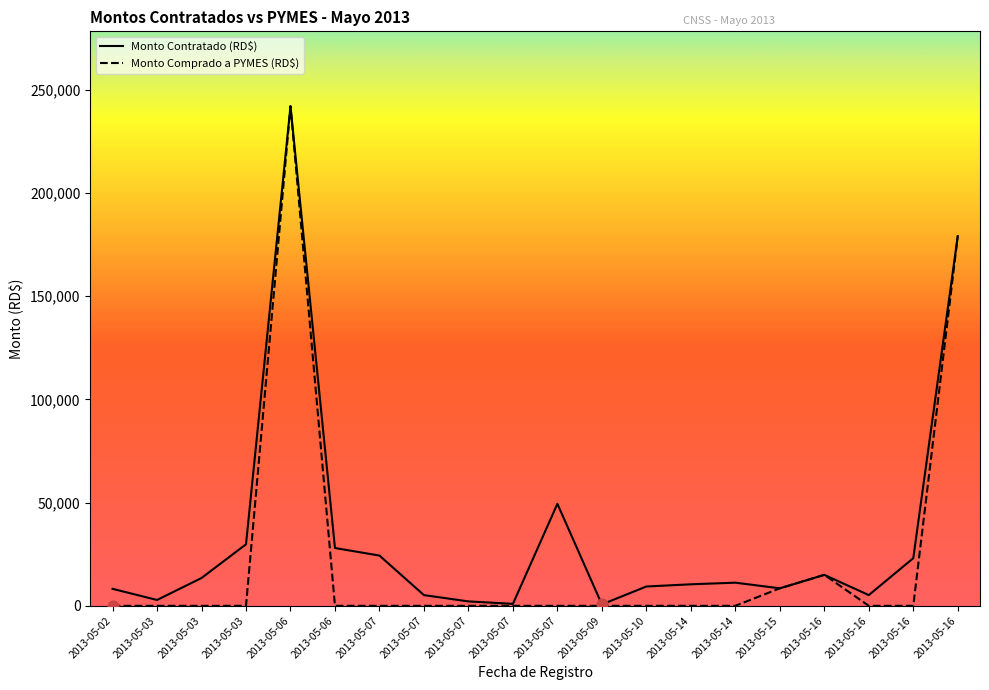

Is the value of Monto Comprado a PYMES (RD$) at 2013-05-06 greater than the value of Monto Contratado (RD$) at 2013-05-02?

Yes